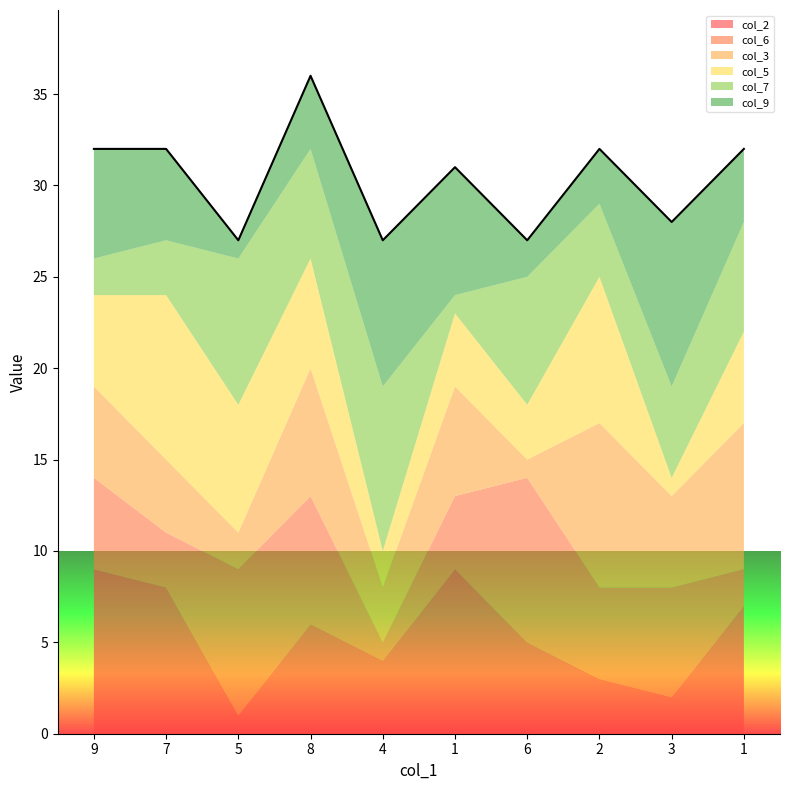

What is the difference between the maximum and minimum values in the col_2 series?

8